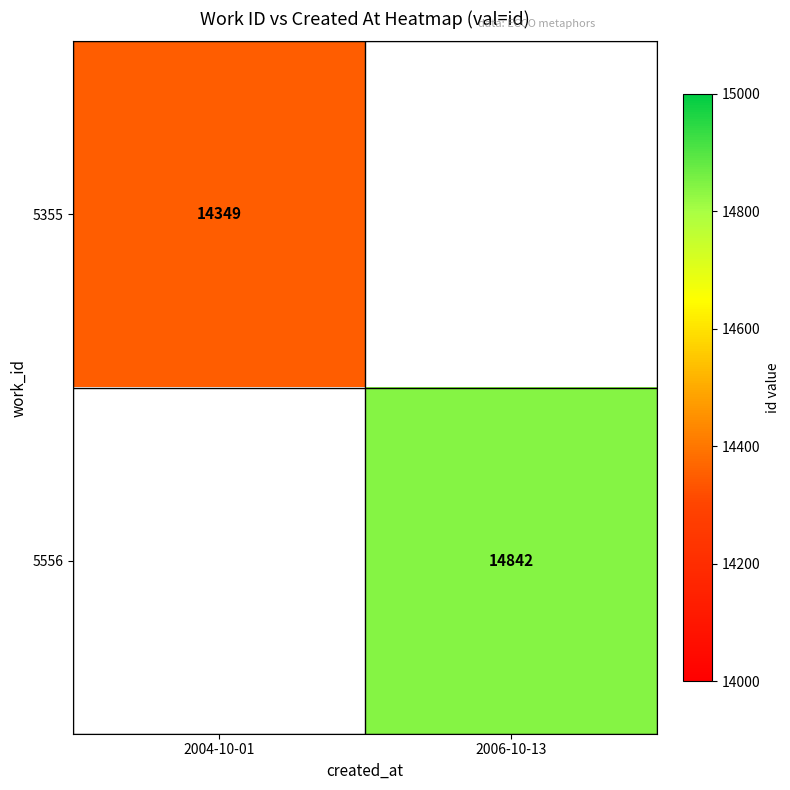

True or false: 5355 has a value of 14349 at 2004-10-01.

True